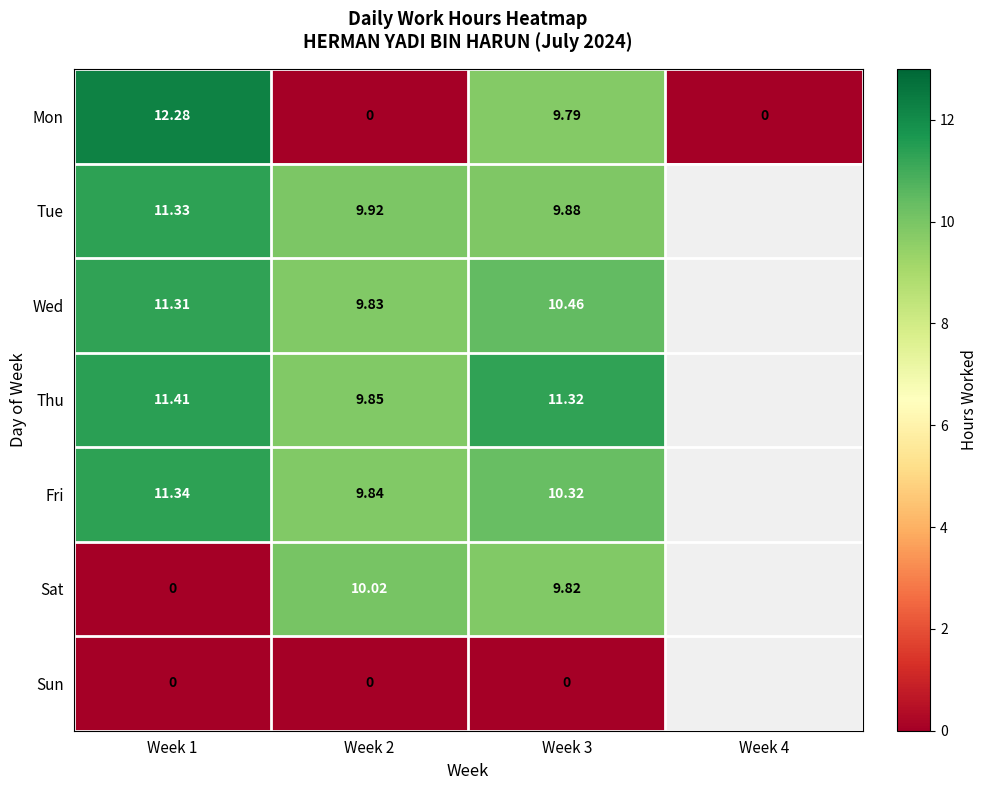

At Week 3, list the series in order from smallest to largest.

Sun, Mon, Sat, Tue, Fri, Wed, Thu